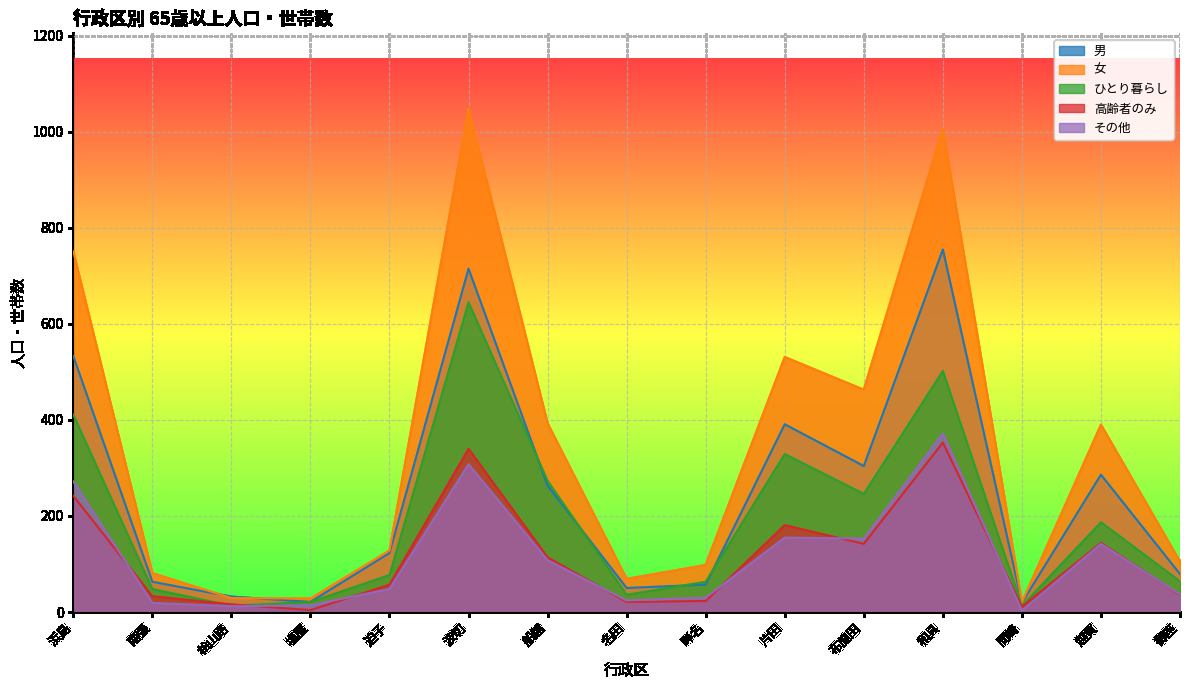

Reading left to right, extract all data points from this chart.

男: 浜島=533	南張=63	桧山路=32	塩屋=21	迫子=123	波切=715	船越=263	名田=50	畔名=57	片田=391	布施田=304	和具=755	間崎=19	越賀=286	御座=79
女: 浜島=751	南張=81	桧山路=29	塩屋=28	迫子=128	波切=1048	船越=393	名田=69	畔名=98	片田=531	布施田=463	和具=1007	間崎=20	越賀=390	御座=105
ひとり暮らし: 浜島=411	南張=48	桧山路=13	塩屋=21	迫子=77	波切=645	船越=273	名田=36	畔名=63	片田=329	布施田=246	和具=502	間崎=13	越賀=187	御座=64
高齢者のみ: 浜島=242	南張=33	桧山路=16	塩屋=4	迫子=57	波切=340	船越=114	名田=21	畔名=23	片田=181	布施田=142	和具=353	間崎=11	越賀=144	御座=36
その他: 浜島=272	南張=19	桧山路=12	塩屋=14	迫子=48	波切=308	船越=108	名田=24	畔名=30	片田=155	布施田=153	和具=372	間崎=3	越賀=142	御座=37